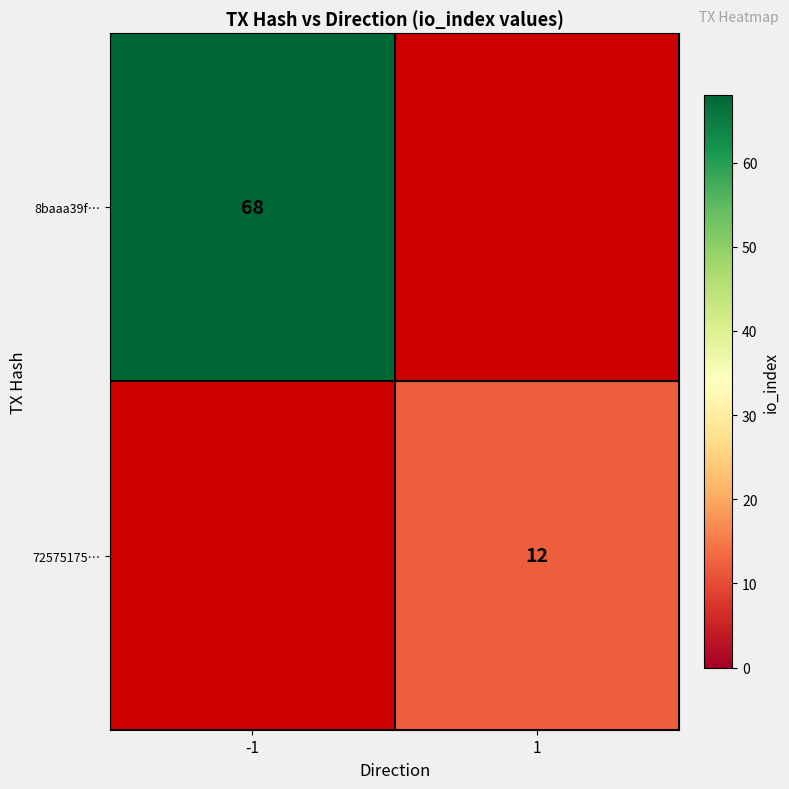

Count the number of categories in the chart.

2